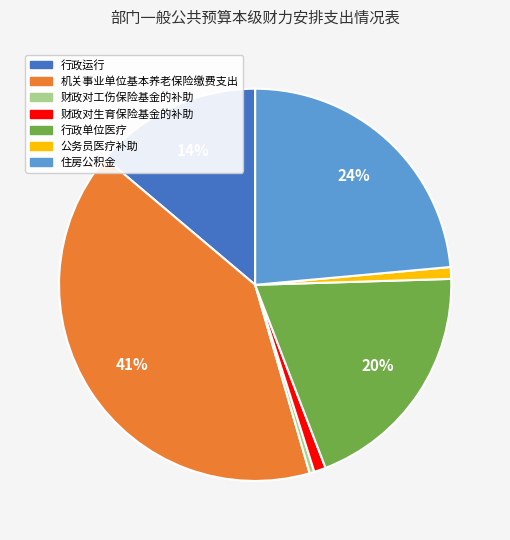

How many slices are in this pie chart?

7